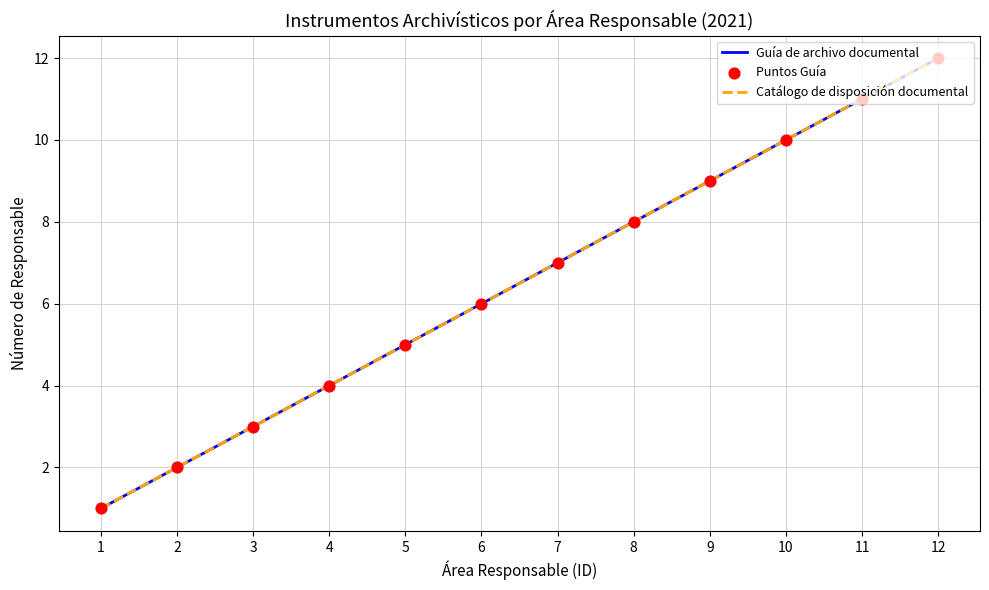

Is this an area chart (filled region under the line)?

No